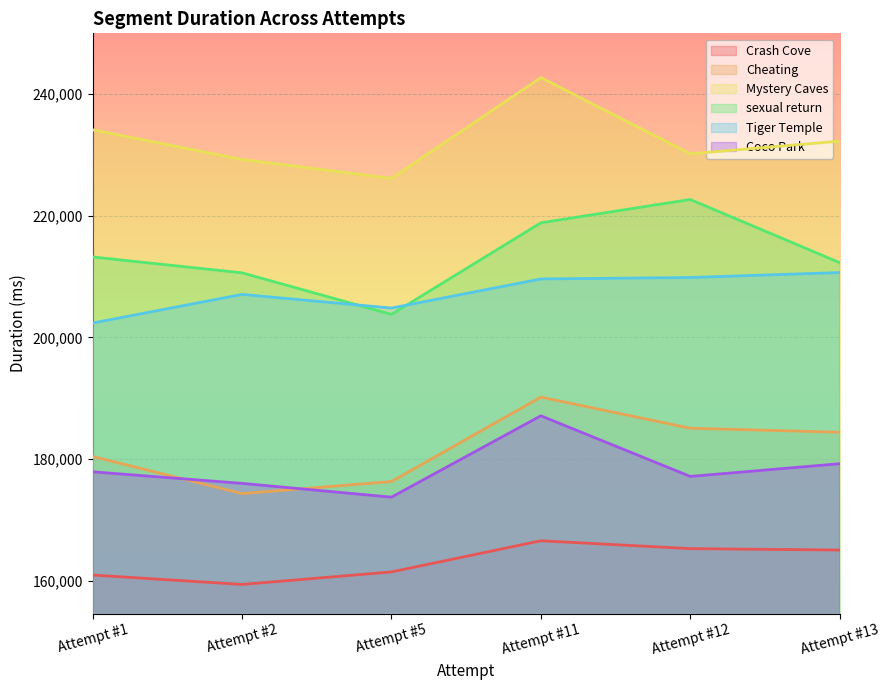

At how many categories does at least one series exceed 235411?

1